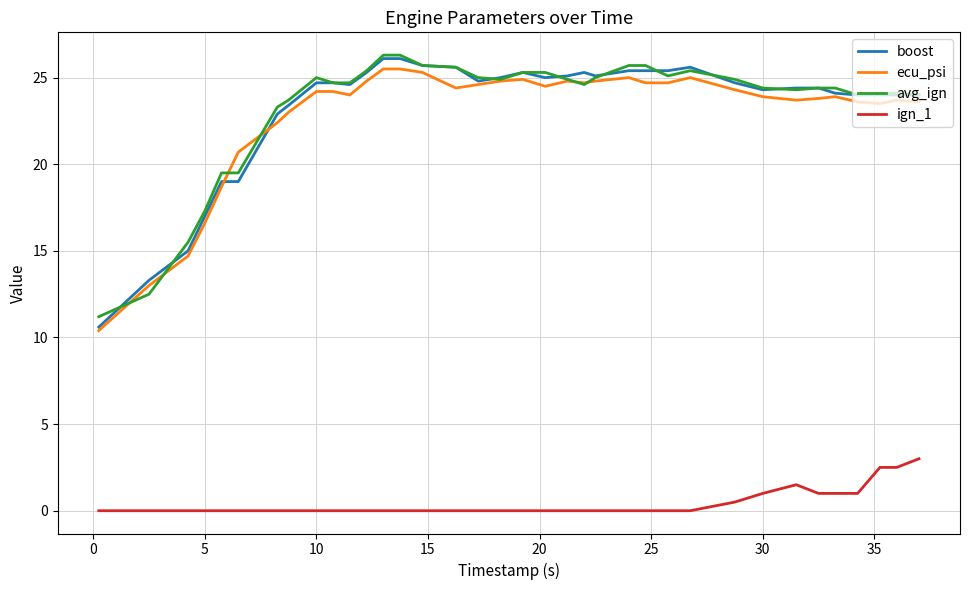

What is the minimum value for avg_ign?

11.2